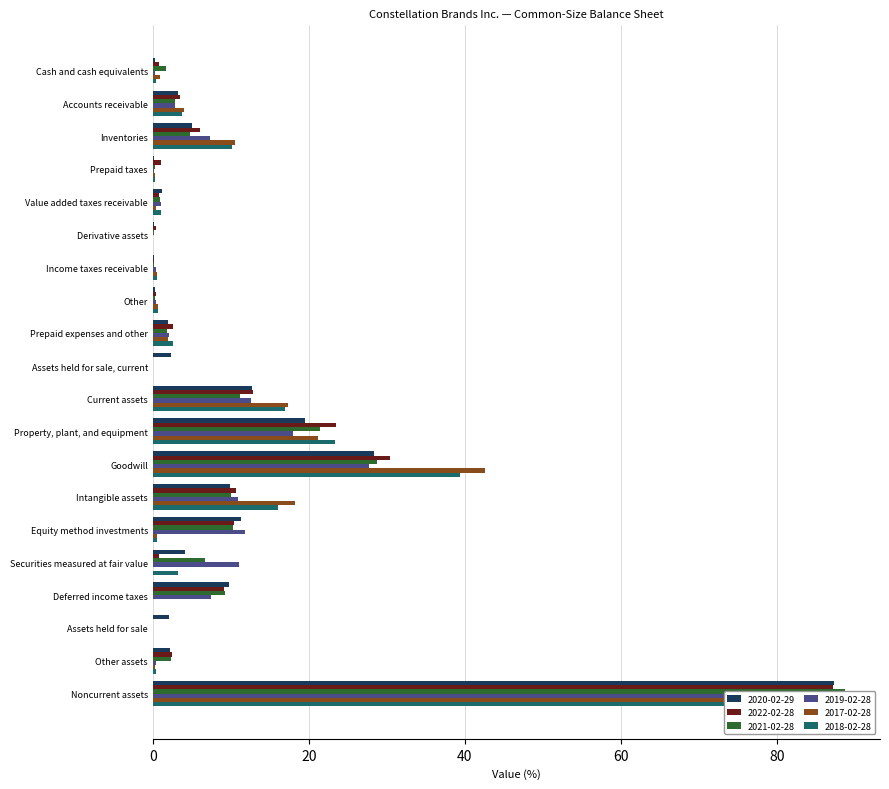

At how many categories does at least one series exceed 31?

2